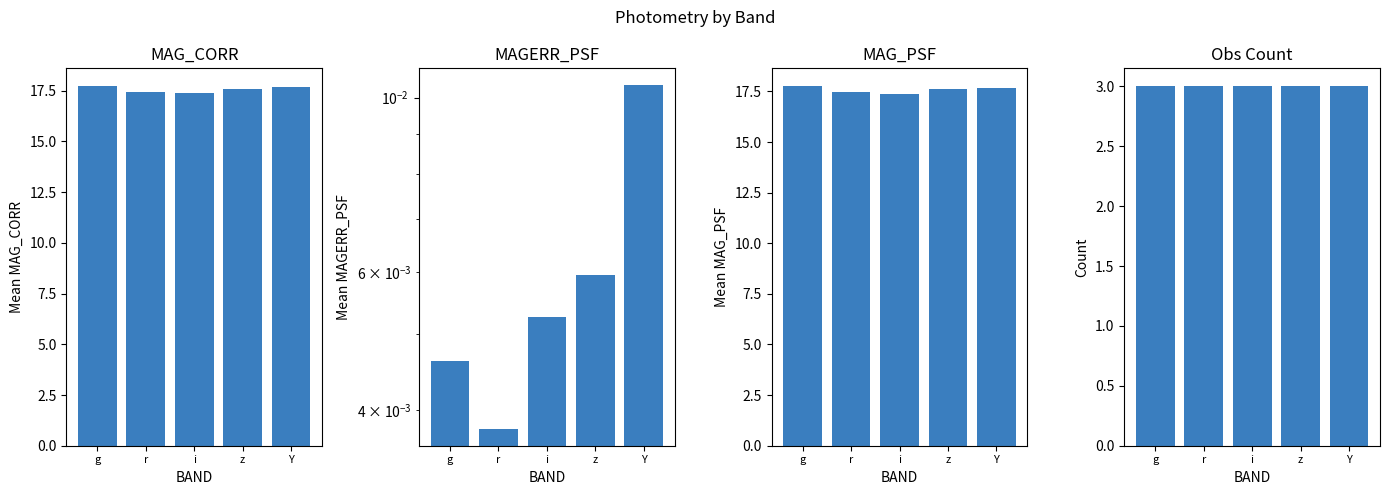

Reading left to right, list all the values displayed in this chart.

MAG_CORR: g=17.7	r=17.4	i=17.4	z=17.6	Y=17.7
MAGERR_PSF: g=0.0	r=0.0	i=0.0	z=0.0	Y=0.0
MAG_PSF: g=17.8	r=17.5	i=17.4	z=17.6	Y=17.7
Count: g=3.0	r=3.0	i=3.0	z=3.0	Y=3.0